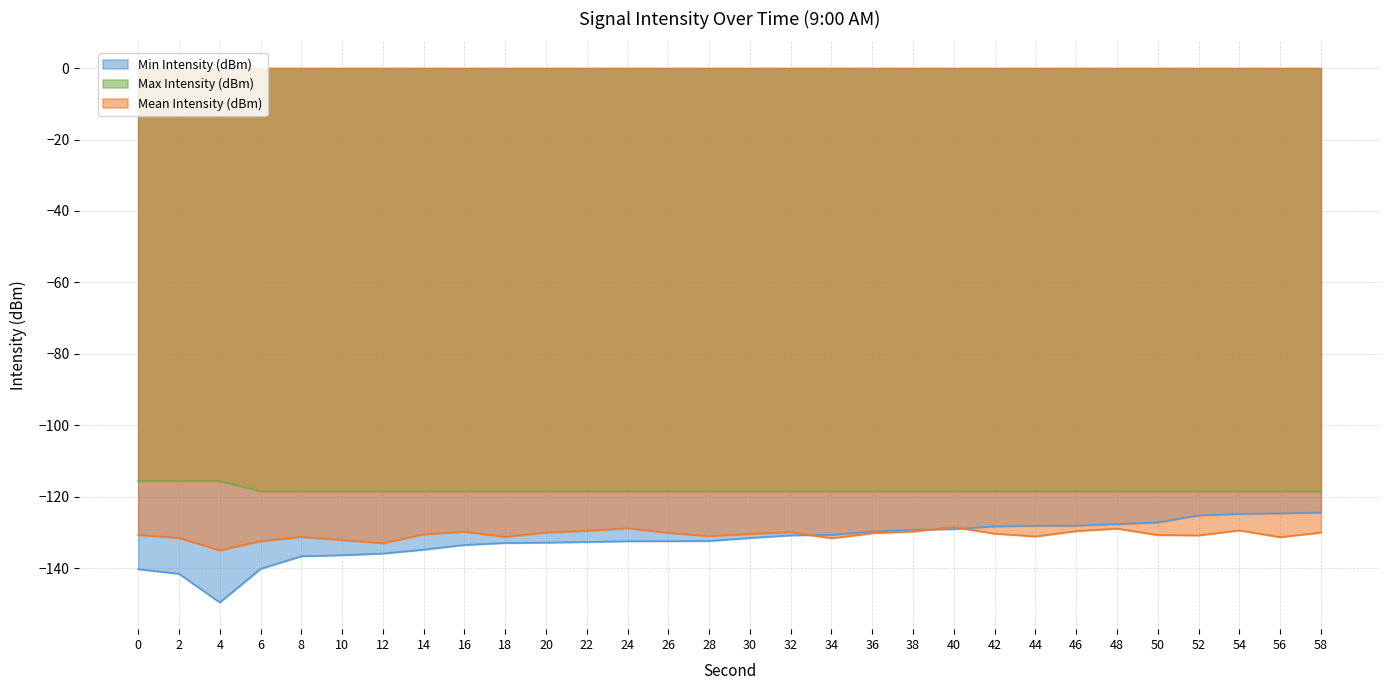

True or false: Max Intensity (dBm) has more than 0 interior local peaks.

False